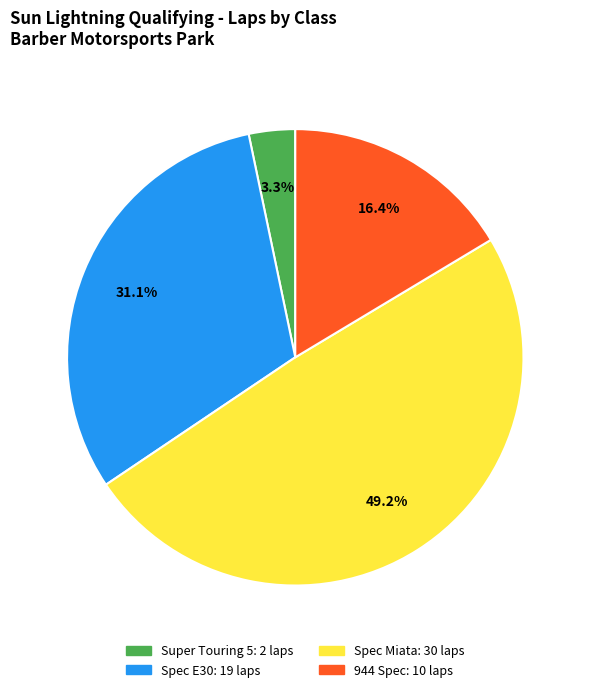

Does any single category account for the majority?

No